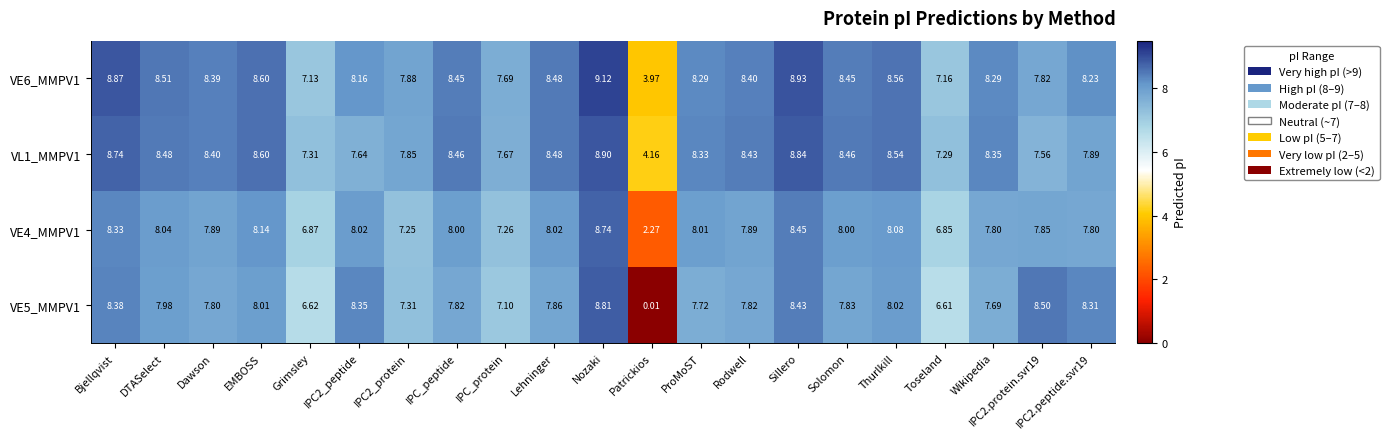

At which label does VE5_MMPV1 reach its minimum?

Patrickios